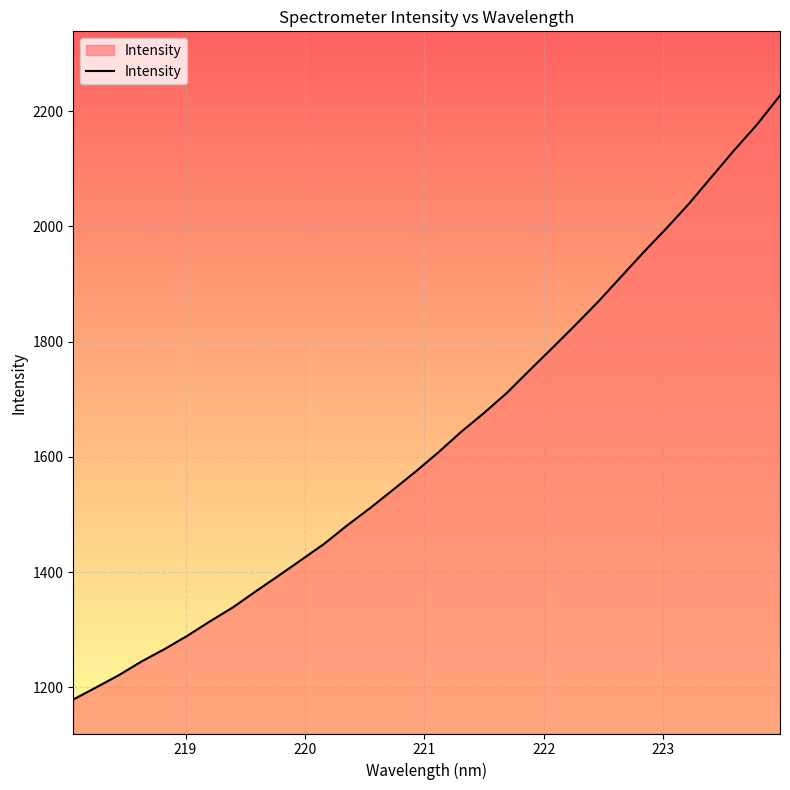

What is the difference between the maximum and minimum values?

1048.0